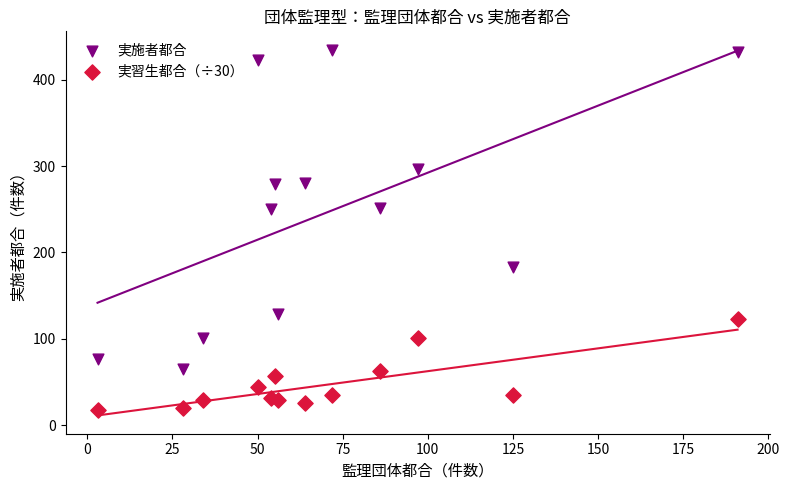

Which series has the widest spread of Y values?

実施者都合